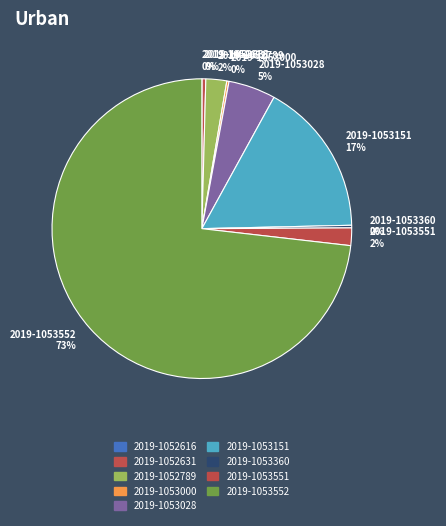

What percentage is the 2019-1052789 slice, to the nearest percent?

2%